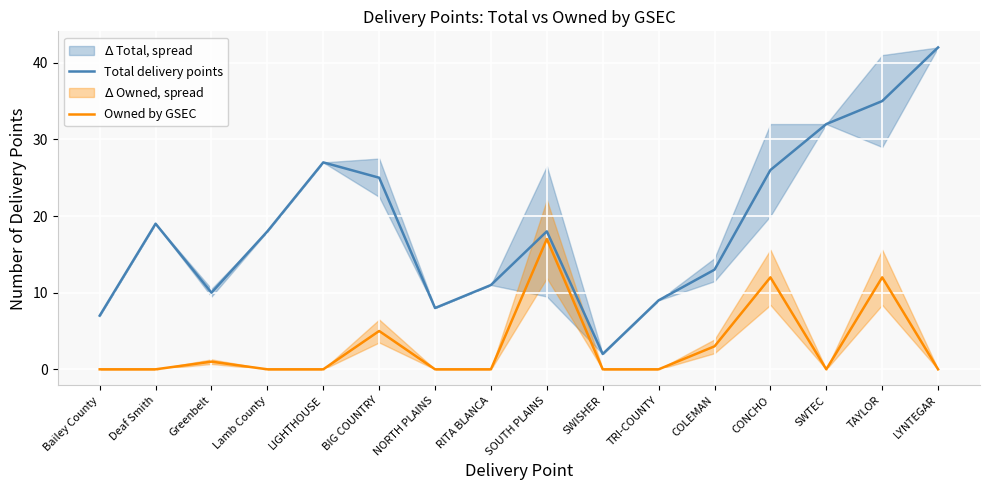

What are all the series names shown in the legend?

Total delivery points, Owned by GSEC